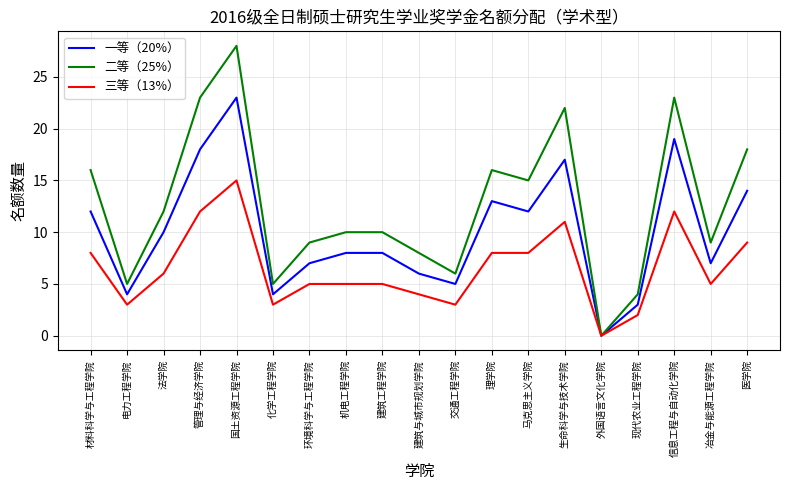

What is the spread (max minus min) of values at 国土资源工程学院?

13